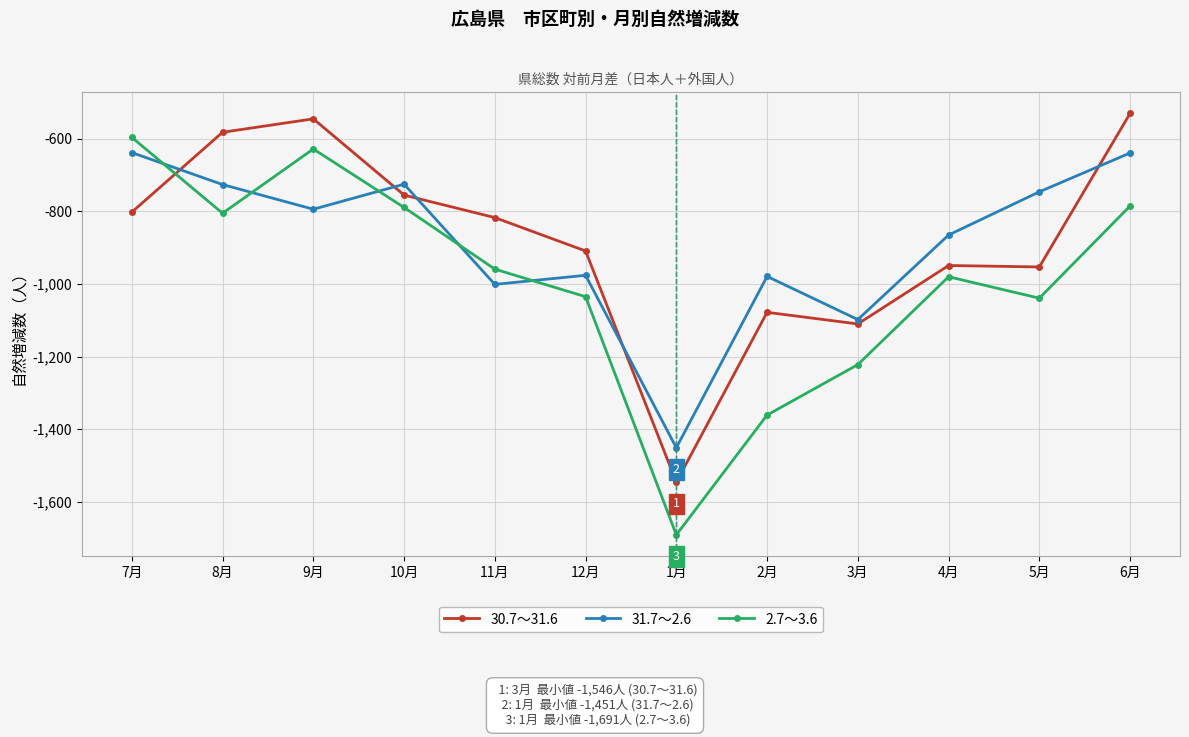

What value does the 2.7～3.6 series have at 12月?

-1035